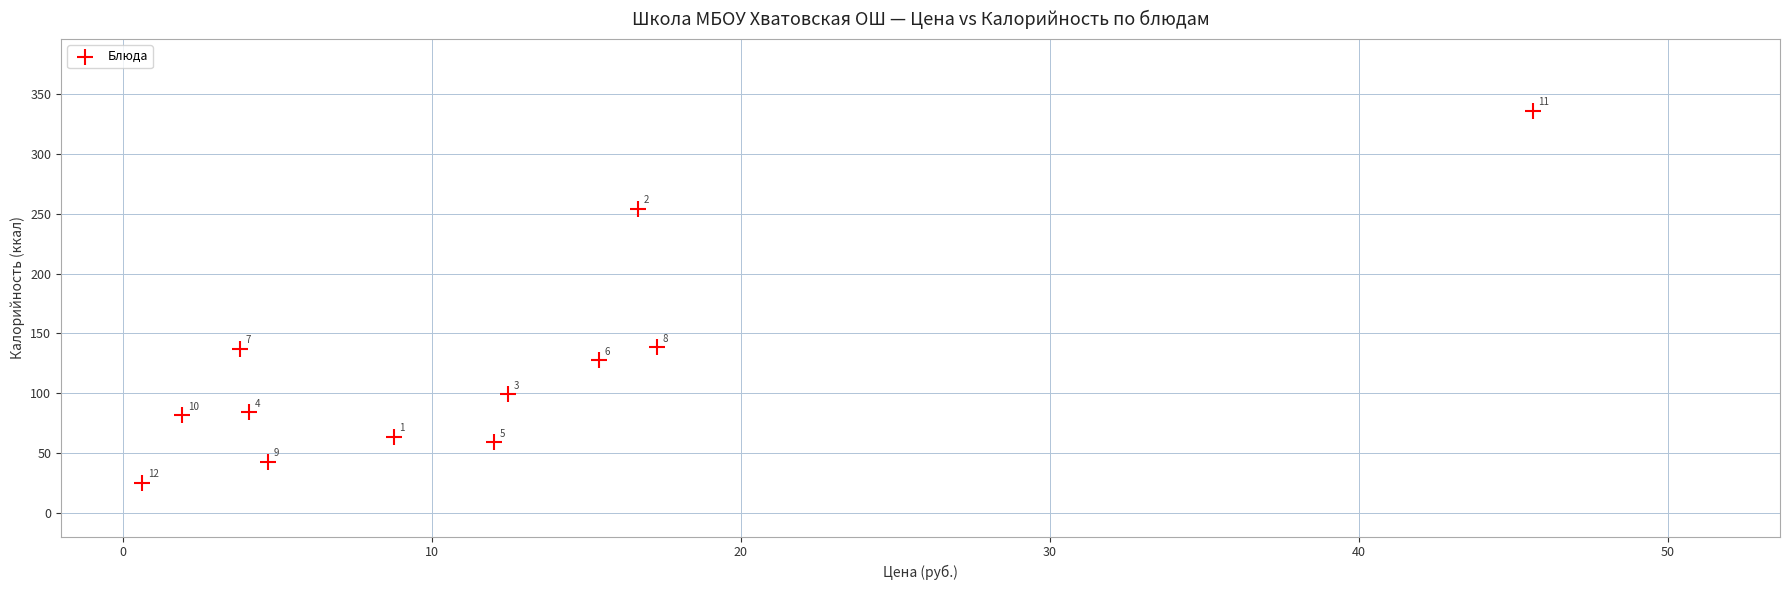

What Y value in the scatter plot is closest to 180?

138.4